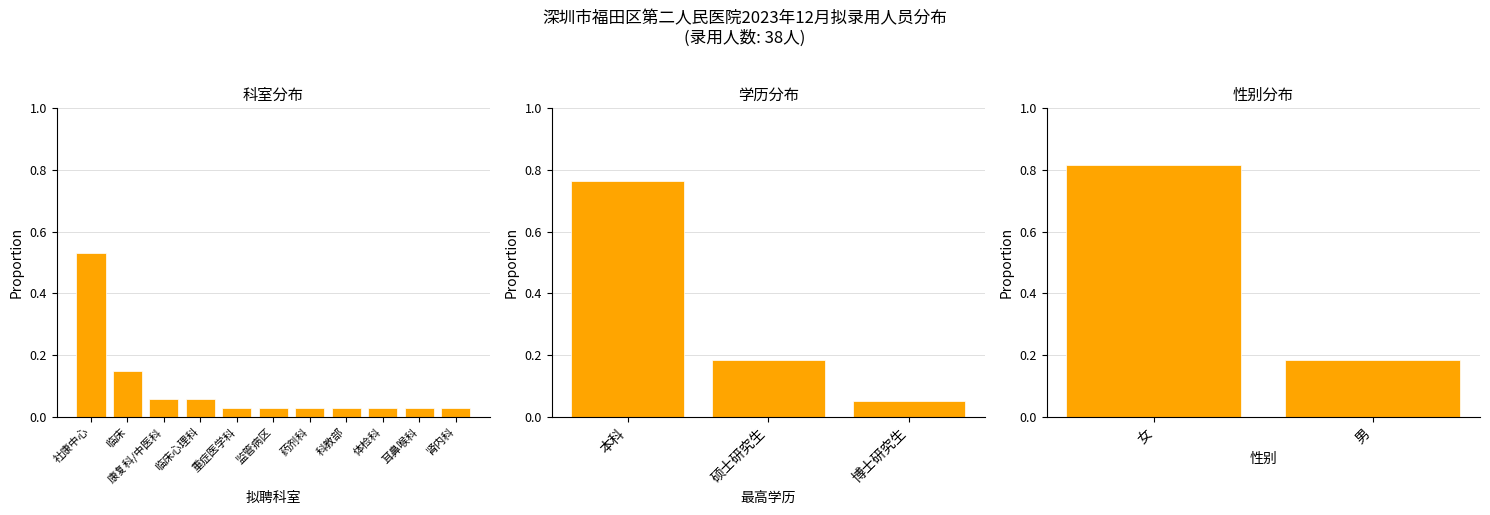

At which category does the chart reach its peak across all series?

社康中心